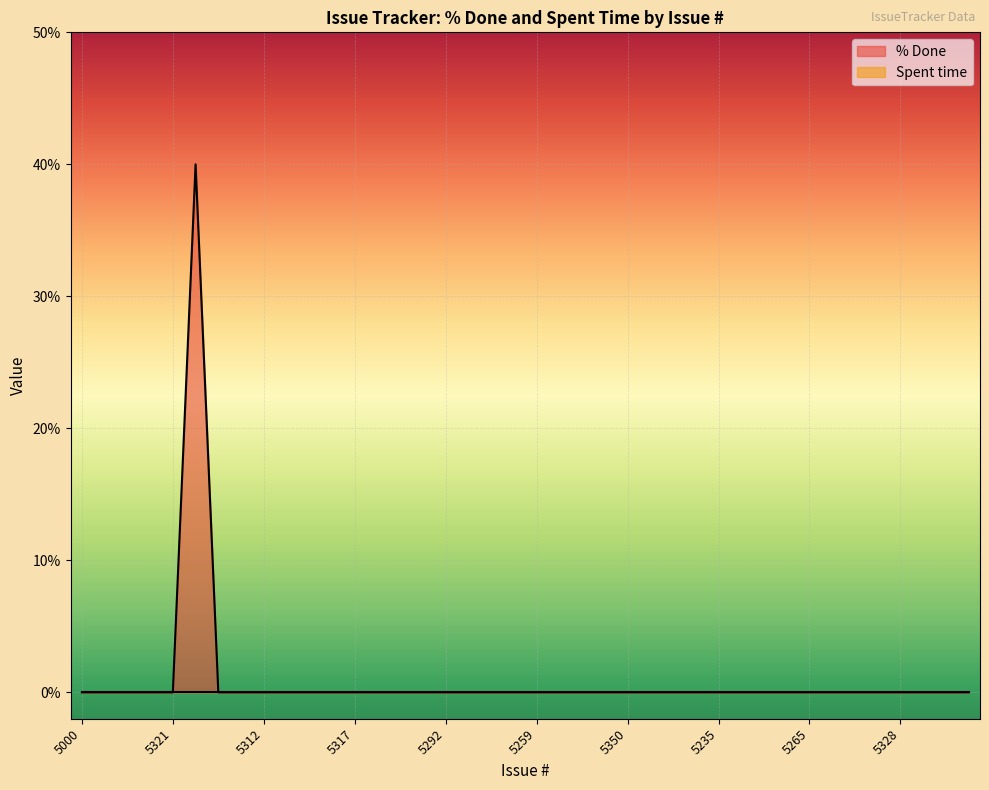

What is the label of the 36th point from the left?

5306